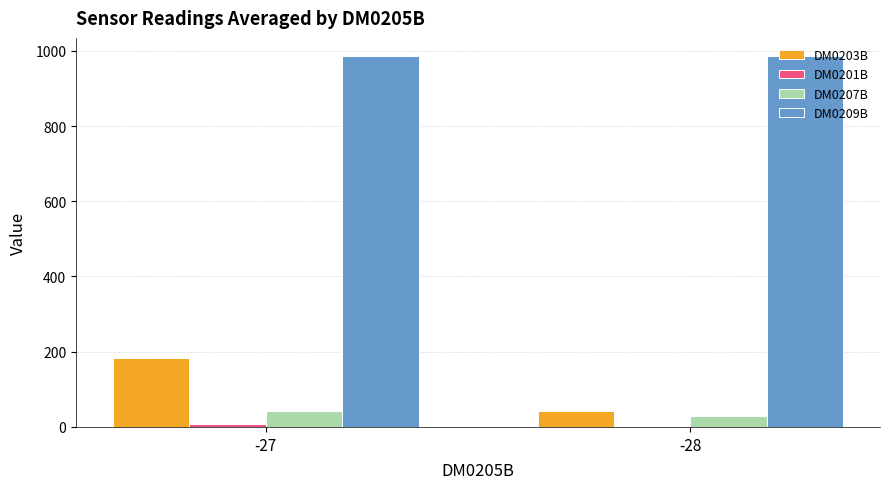

Where is DM0203B nearest to the value 113?

-28